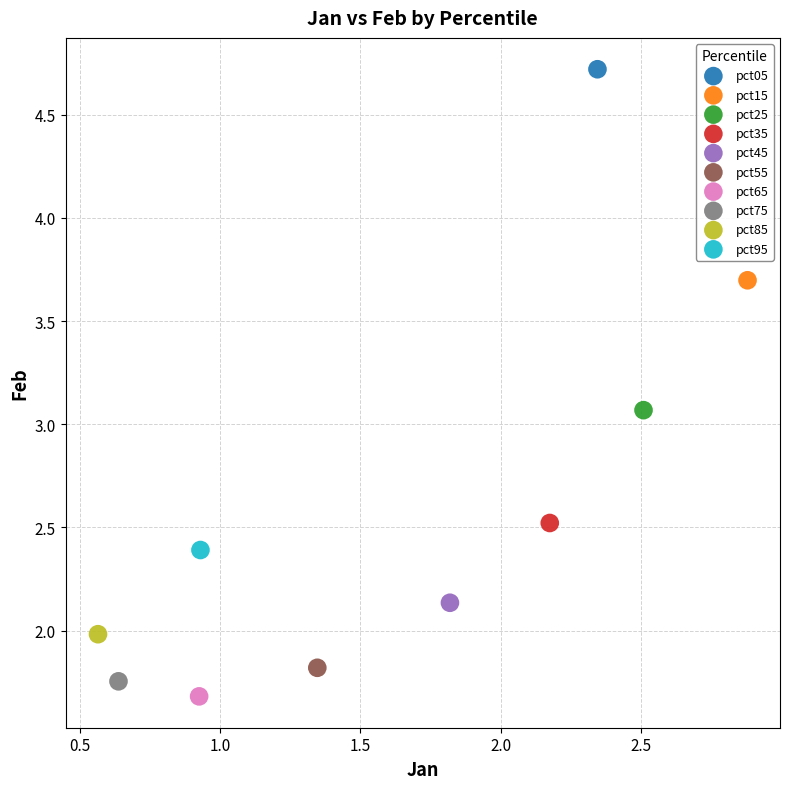

What are all the series names shown in the legend?

pct05, pct15, pct25, pct35, pct45, pct55, pct65, pct75, pct85, pct95